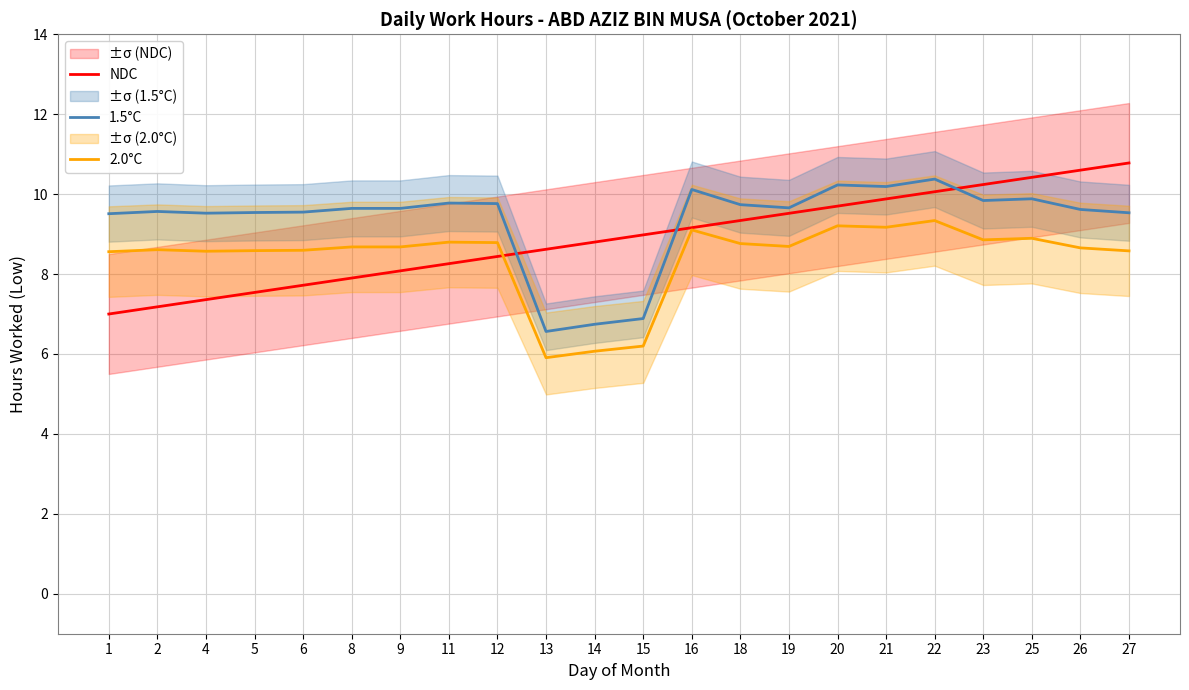

At which label does NDC reach its minimum?

1